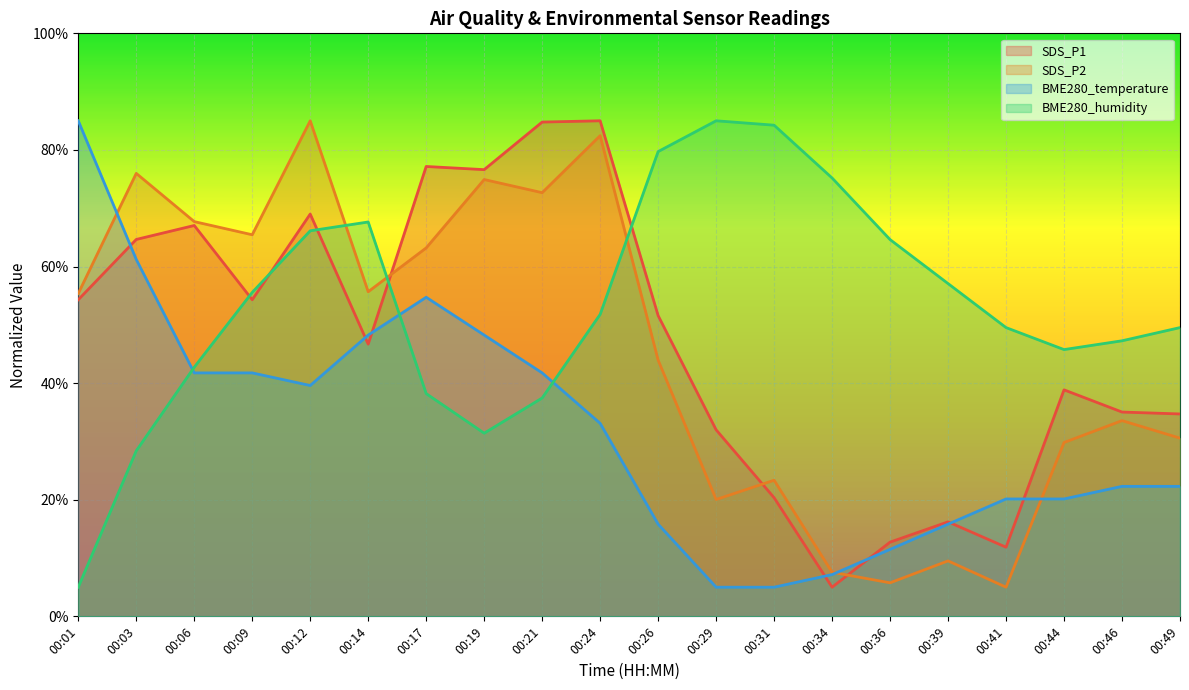

How many interior local peaks does the BME280_humidity series have?

2